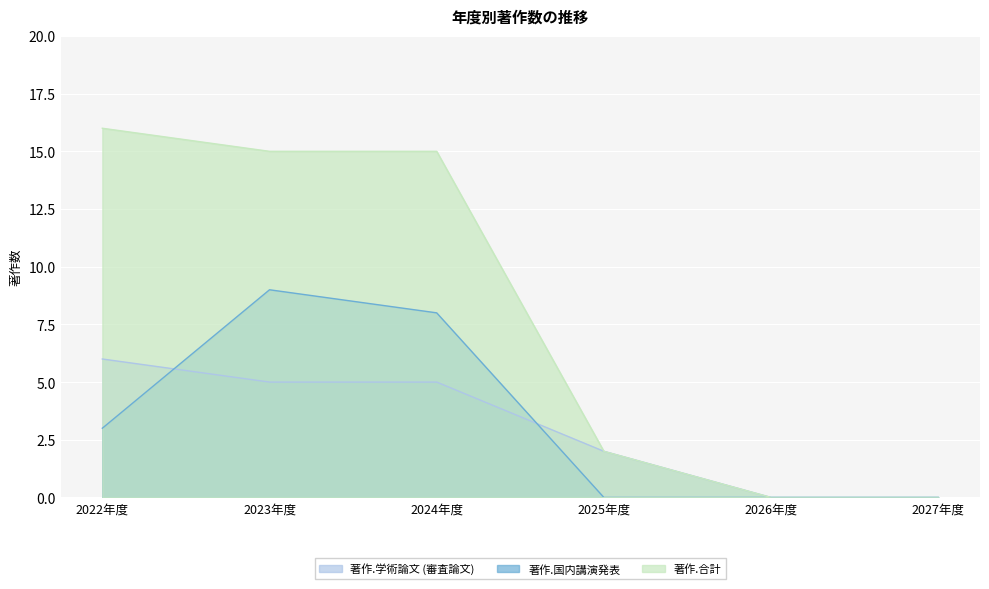

What is the difference between the maximum and minimum values in the 著作.学術論文 (審査論文) series?

6